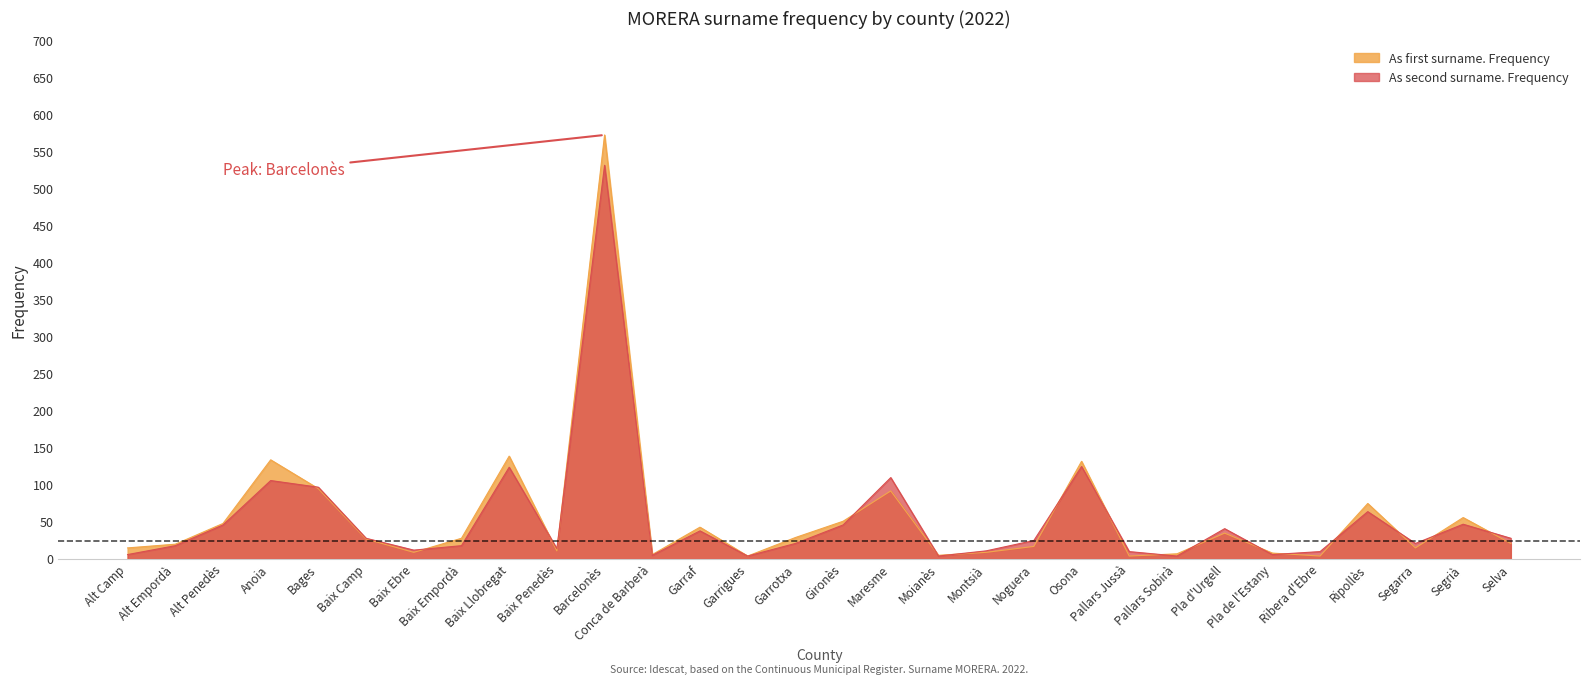

In As first surname. Frequency, how many points are lower than both neighbors (excluding endpoints)?

8